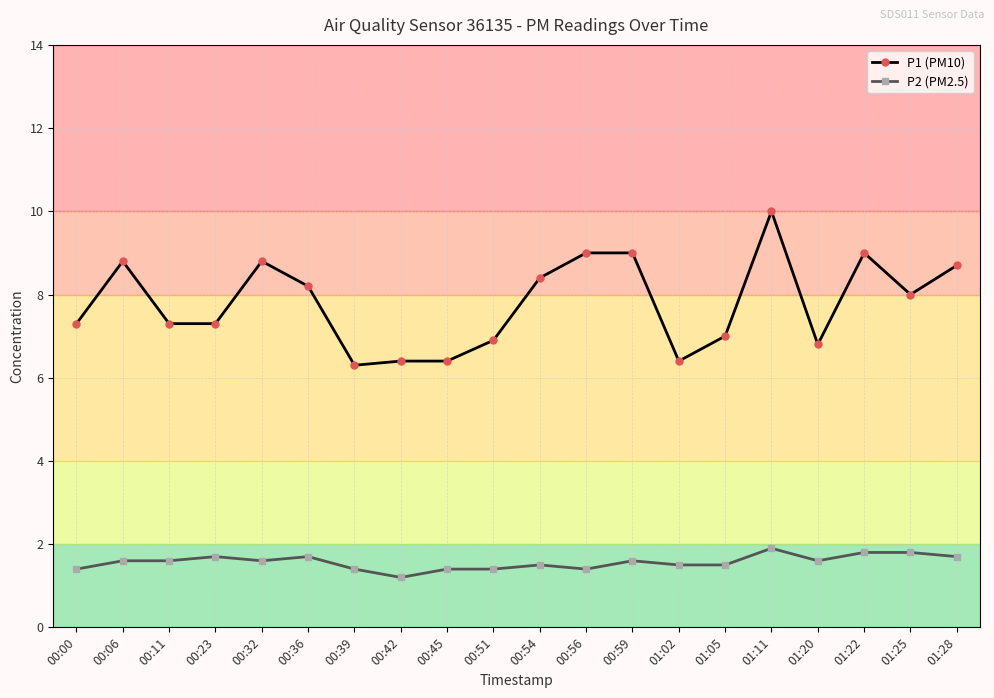

The P1 (PM10) series shows 6.4 at 00:45. True or false?

True